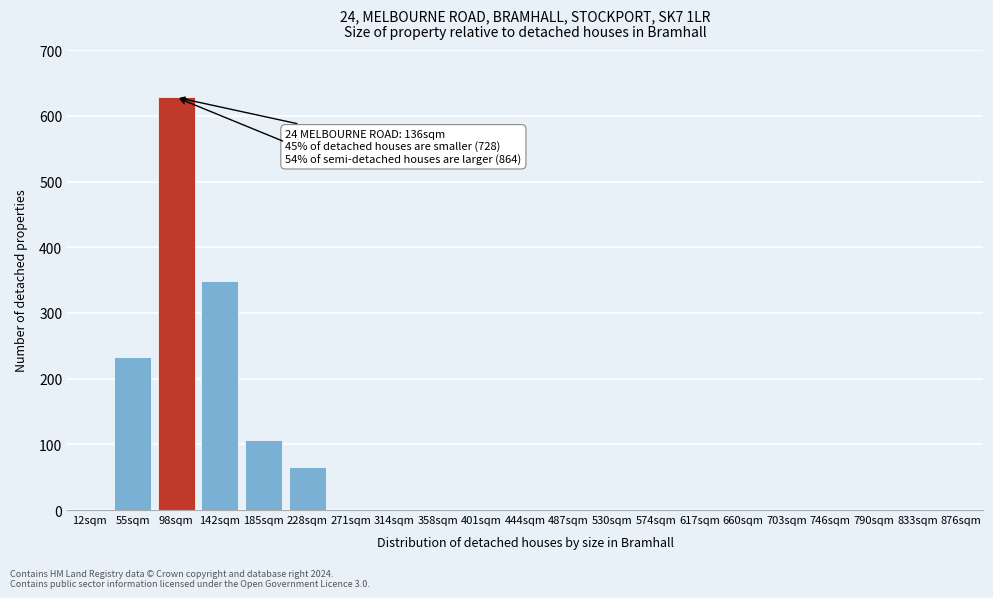

Reading left to right, list all the values displayed in this chart.

12sqm=0	55sqm=233	98sqm=628	142sqm=348	185sqm=107	228sqm=66	271sqm=0	314sqm=0	358sqm=0	401sqm=0	444sqm=0	487sqm=0	530sqm=0	574sqm=0	617sqm=0	660sqm=0	703sqm=0	746sqm=0	790sqm=0	833sqm=0	876sqm=0